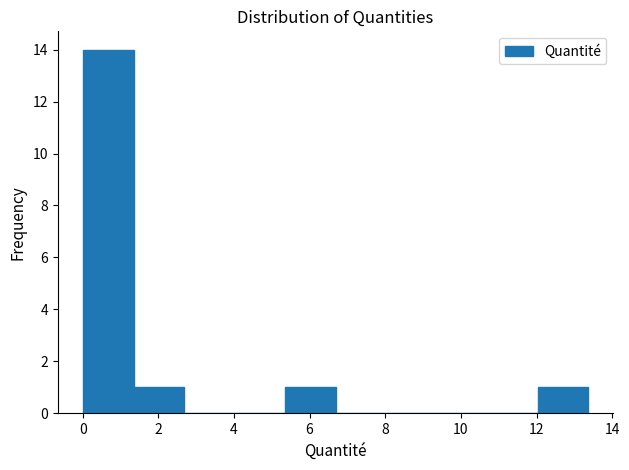

Reading left to right, list every bar in this chart as the range it spans on the x-axis followed by its height. Neither the bar edges nor the heights are printed on the chart, so give them approximately, as read against the axes.

0.0 to 1.4: 14
1.4 to 2.6: 1
2.6 to 4.0: 0
4.0 to 5.4: 0
5.4 to 6.6: 1
6.6 to 8.0: 0
8.0 to 9.4: 0
9.4 to 10.6: 0
10.6 to 12.0: 0
12.0 to 13.4: 1